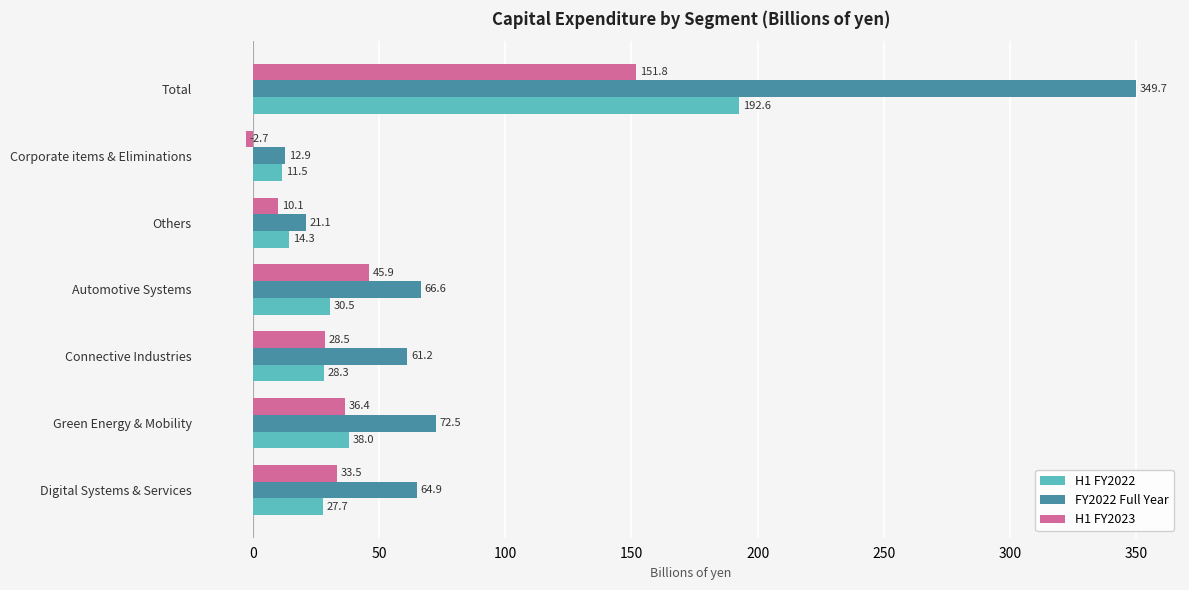

Which series has the largest total across all categories?

FY2022 Full Year